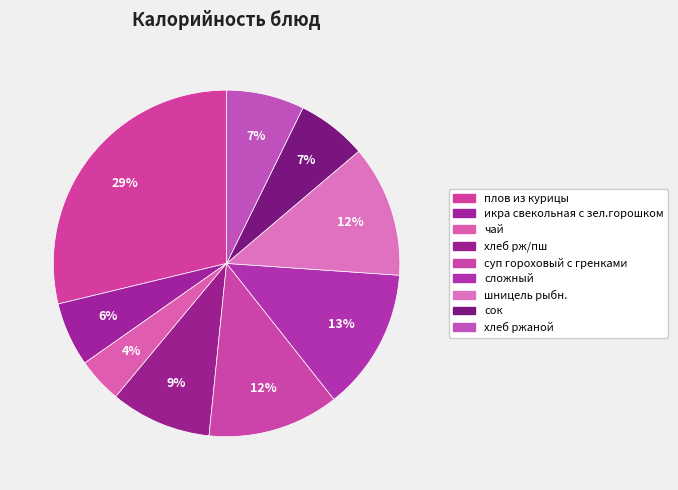

How many slices are in this pie chart?

9